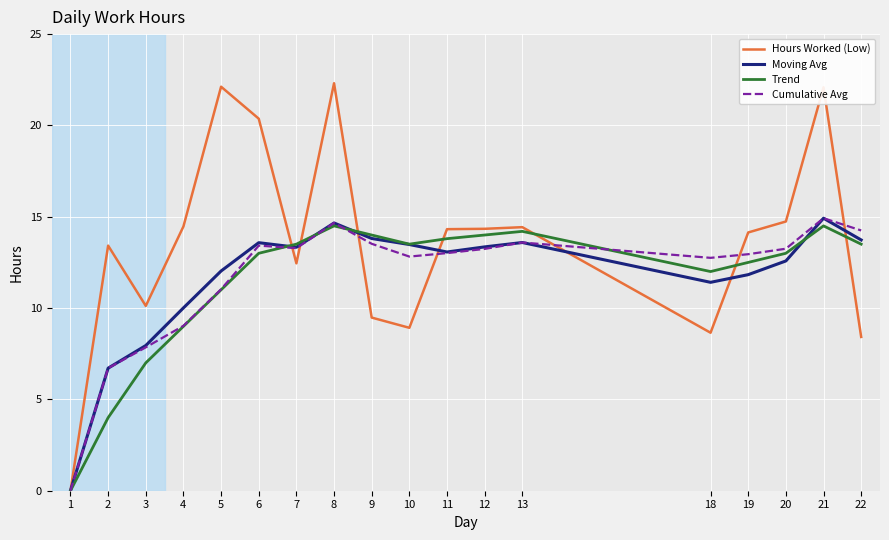

What is the spread (max minus min) of values at 22?

5.8